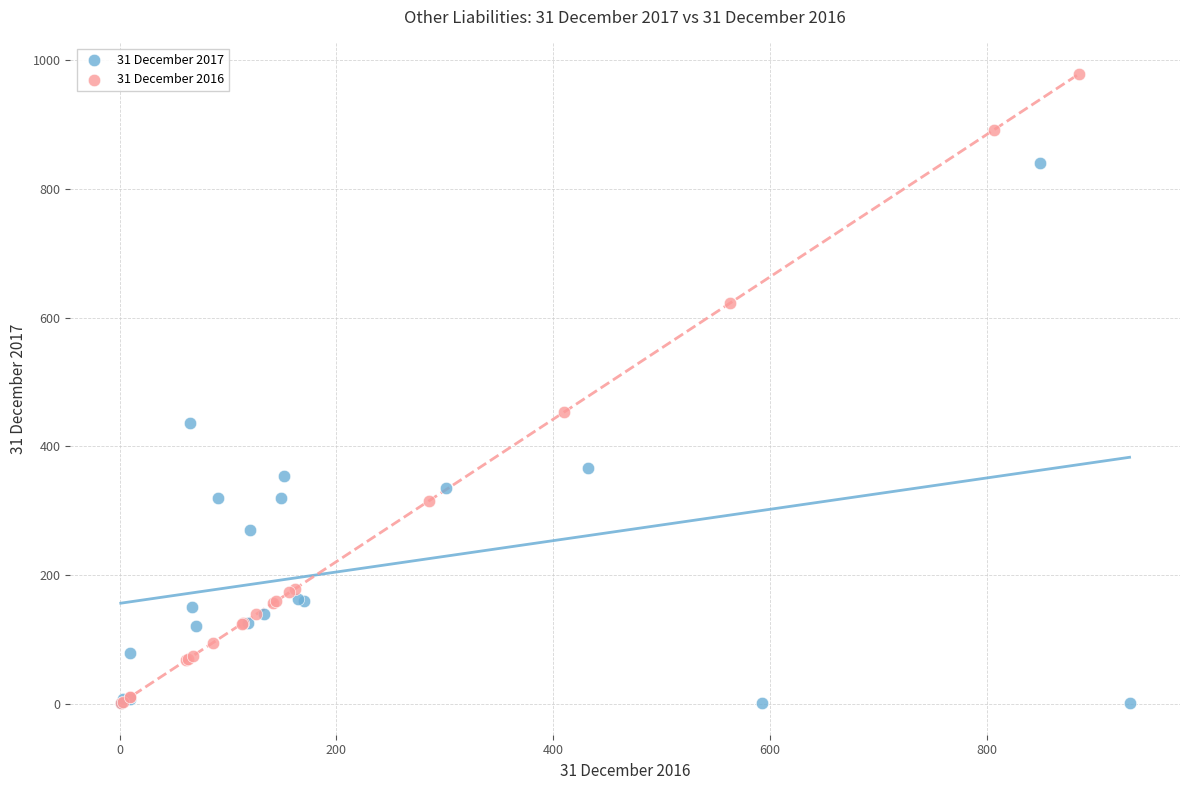

Which series has the widest spread of Y values?

31 December 2016